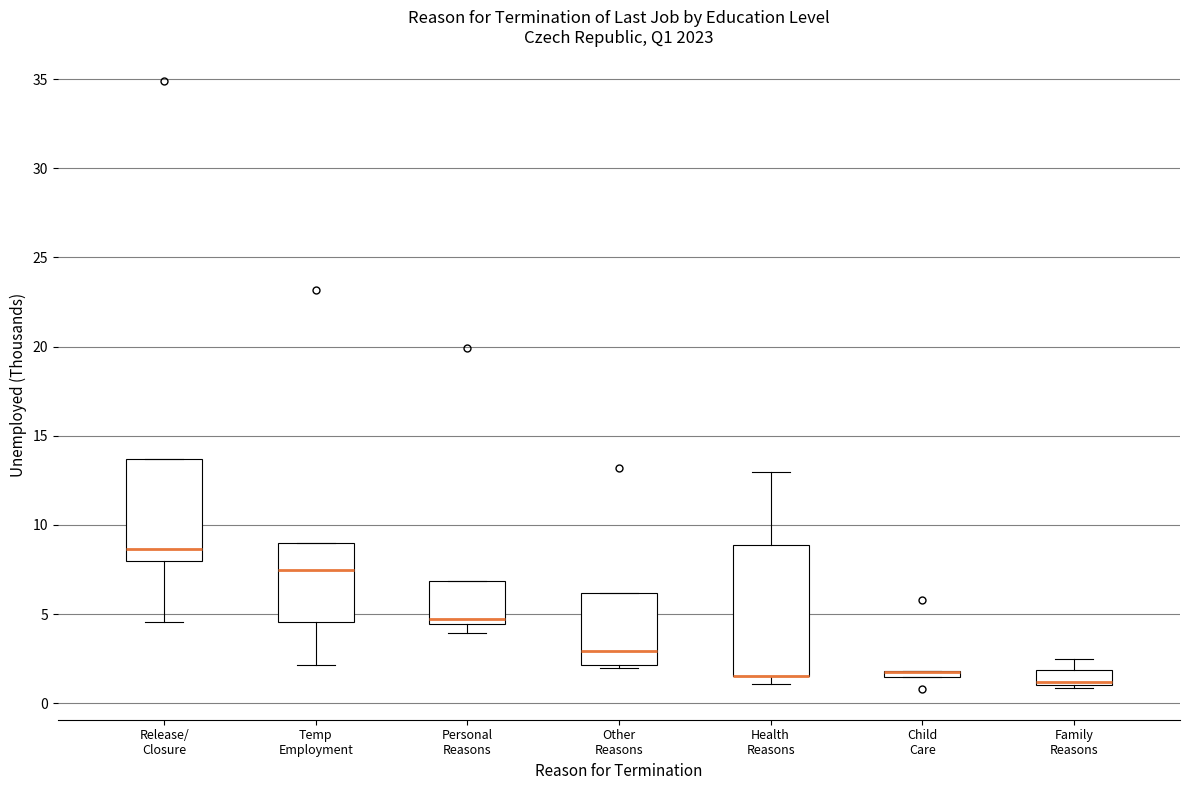

Comparing the boxes themselves (not the whiskers), which one is the tallest?

Health Reasons